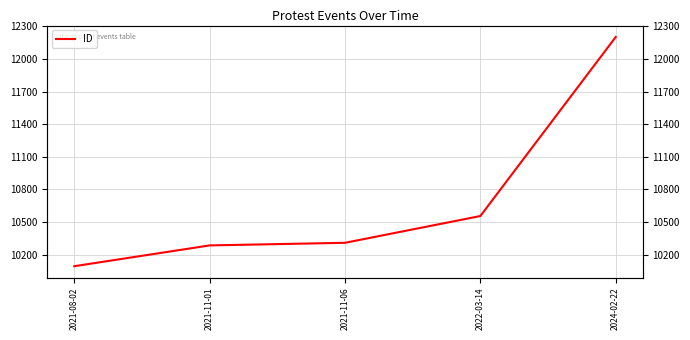

Reading left to right, extract all data points from this chart.

10095	10286	10310	10556	12201